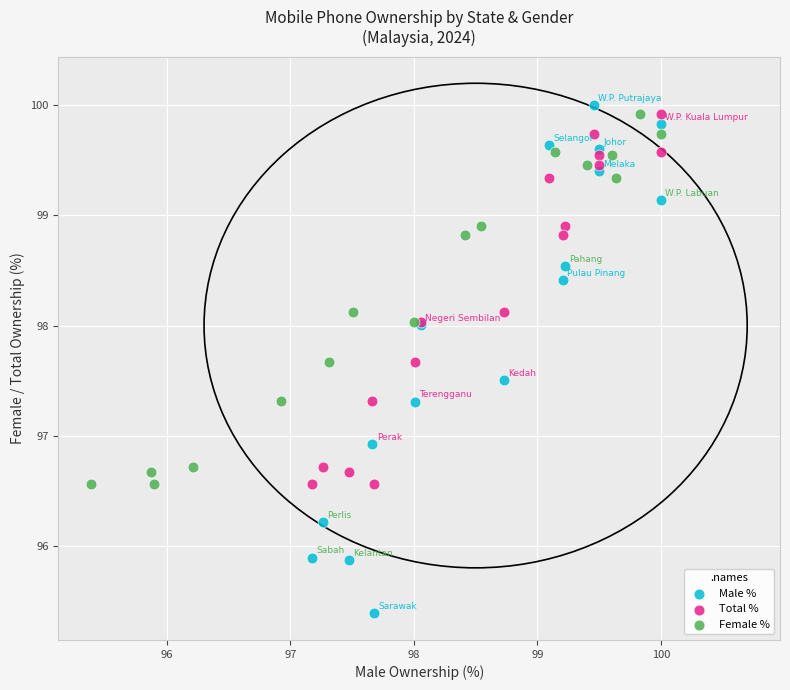

Which series has the largest Y range (max minus min)?

Male %